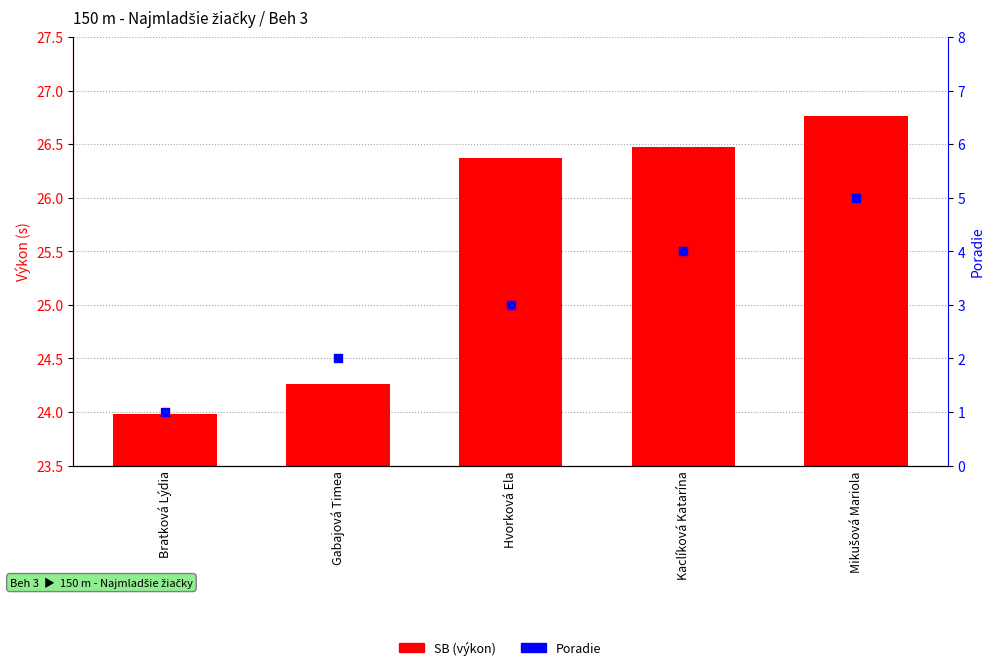

Which series has the largest Y range (max minus min)?

Poradie